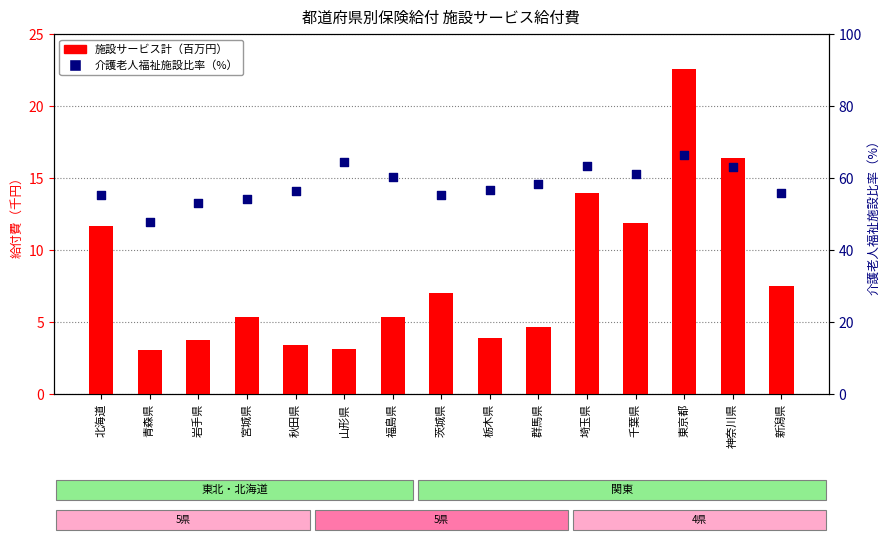

What are all the series names shown in the legend?

施設サービス計, 介護老人福祉施設比率